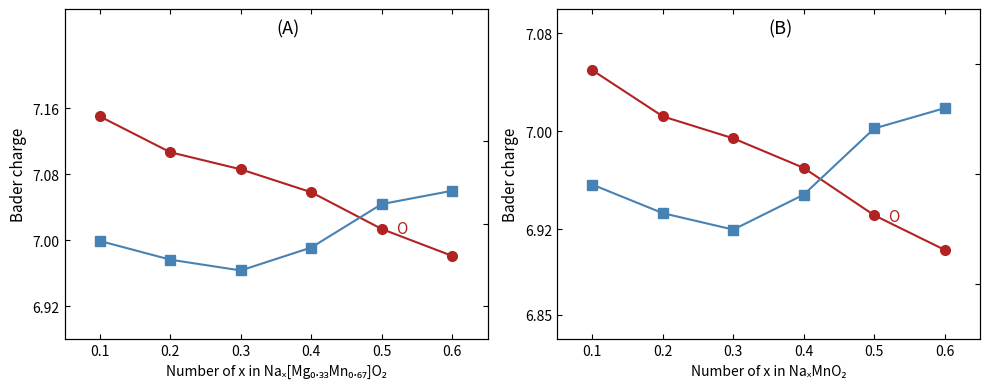

What is the difference between the Mn values at 0.4 and 0.6?

0.1